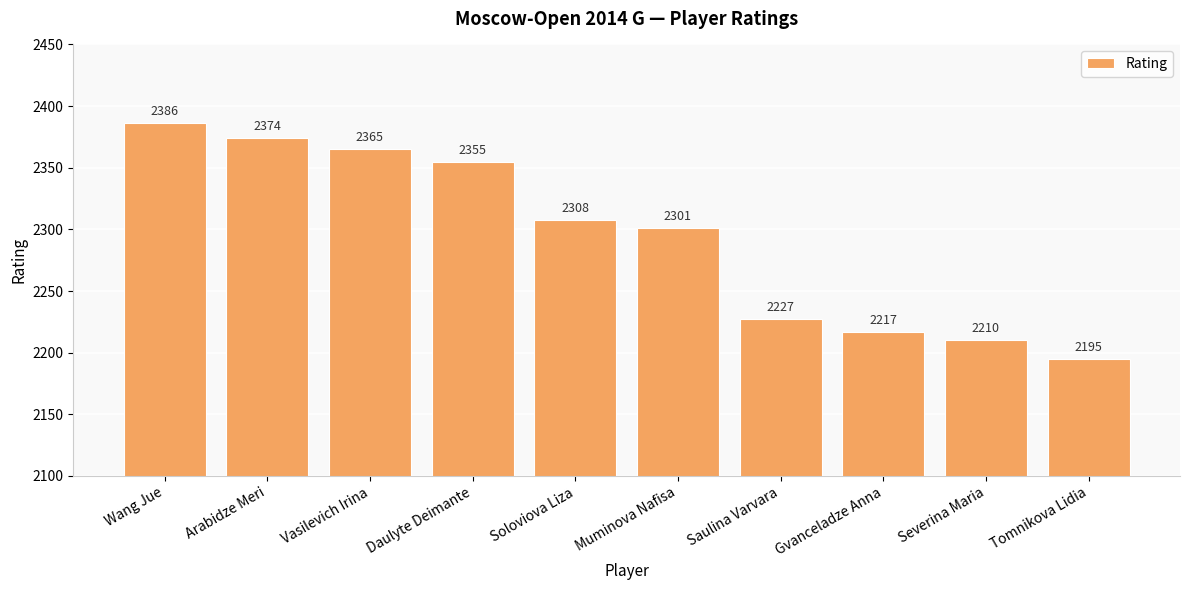

Which has a higher value, Gvanceladze Anna or Wang Jue?

Wang Jue